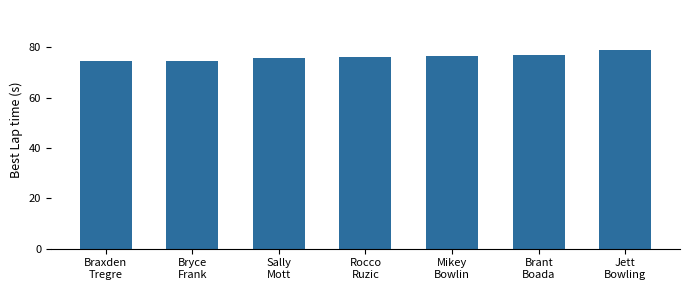

What is the minimum value shown in the chart?

74.6